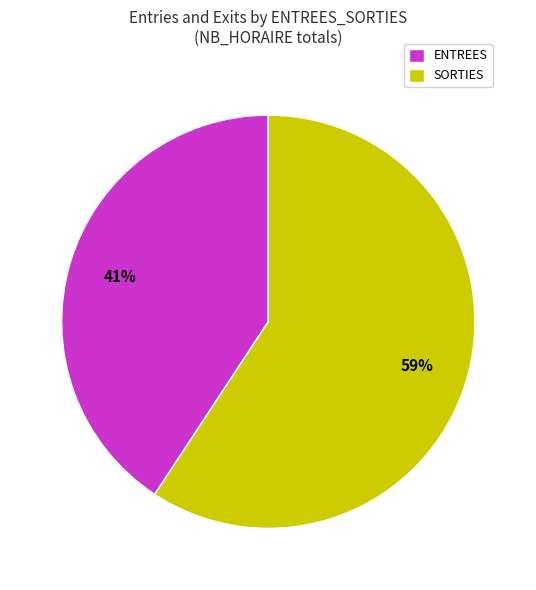

To the nearest percent, what percentage of the pie is ENTREES?

41%